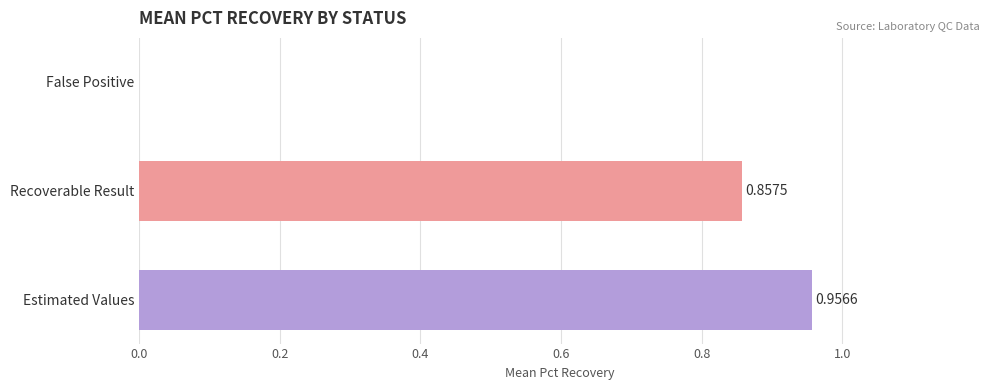

Is it true that the value at Recoverable Result is 1.5?

False